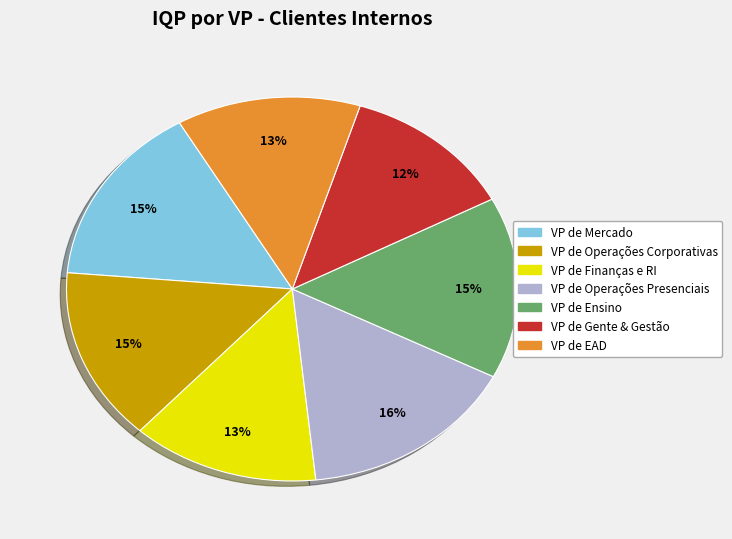

Does any single category account for the majority?

No